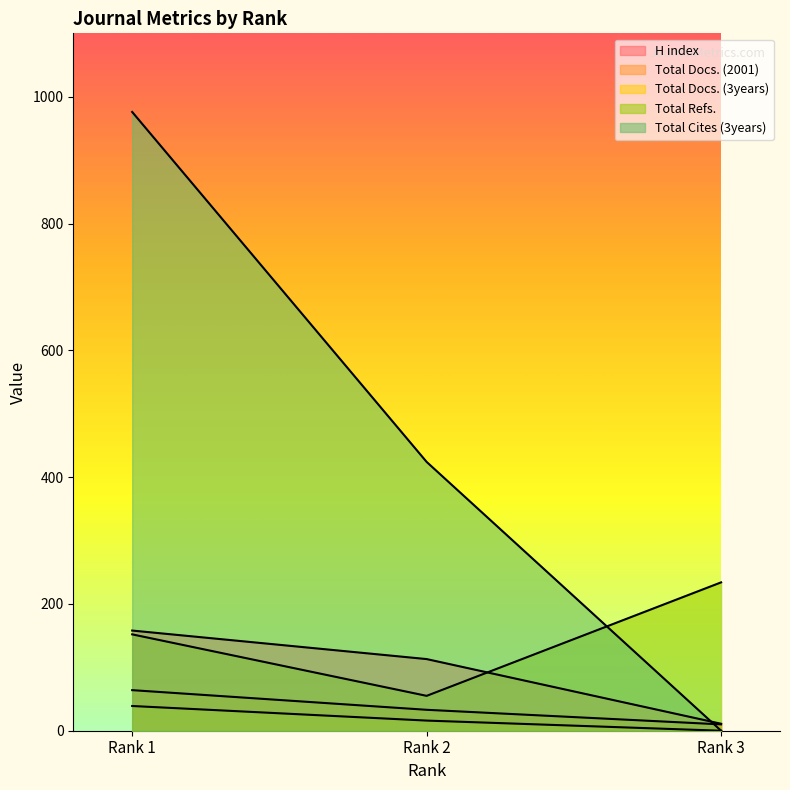

How many lines are shown in the chart?

5